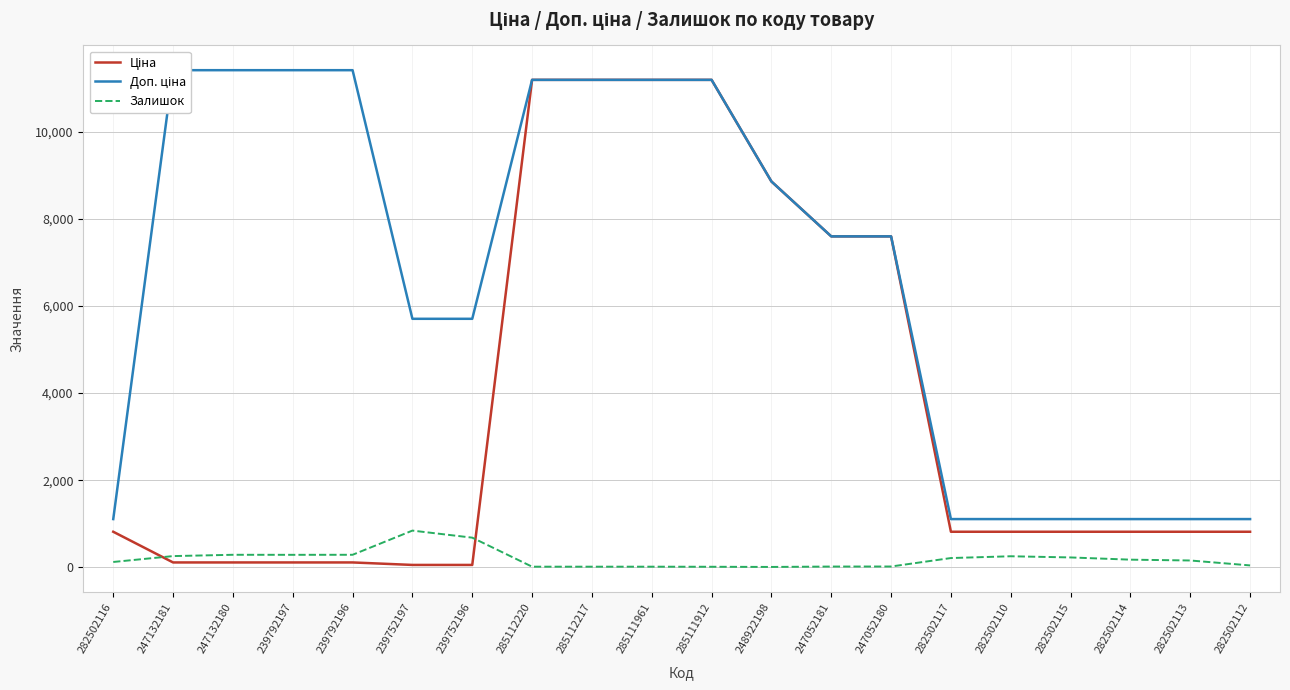

True or false: Доп. ціна and Ціна cross at least once.

False